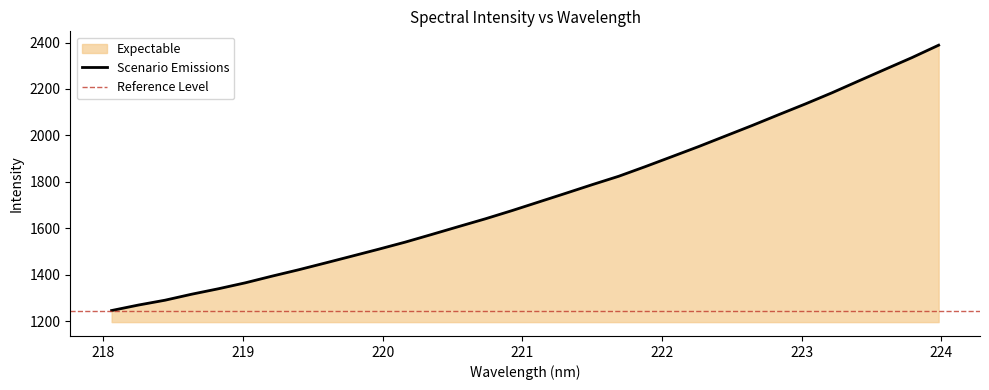

List the labels in order of value, smallest first.

218.0596, 218.2508, 218.442, 218.6332, 218.8244, 219.0156, 219.2067, 219.3979, 219.589, 219.7801, 219.9712, 220.1623, 220.3533, 220.5444, 220.7354, 220.9264, 221.1174, 221.3083, 221.4993, 221.6902, 221.8812, 222.0721, 222.263, 222.4538, 222.6447, 222.8355, 223.0264, 223.2172, 223.408, 223.5987, 223.7895, 223.9802